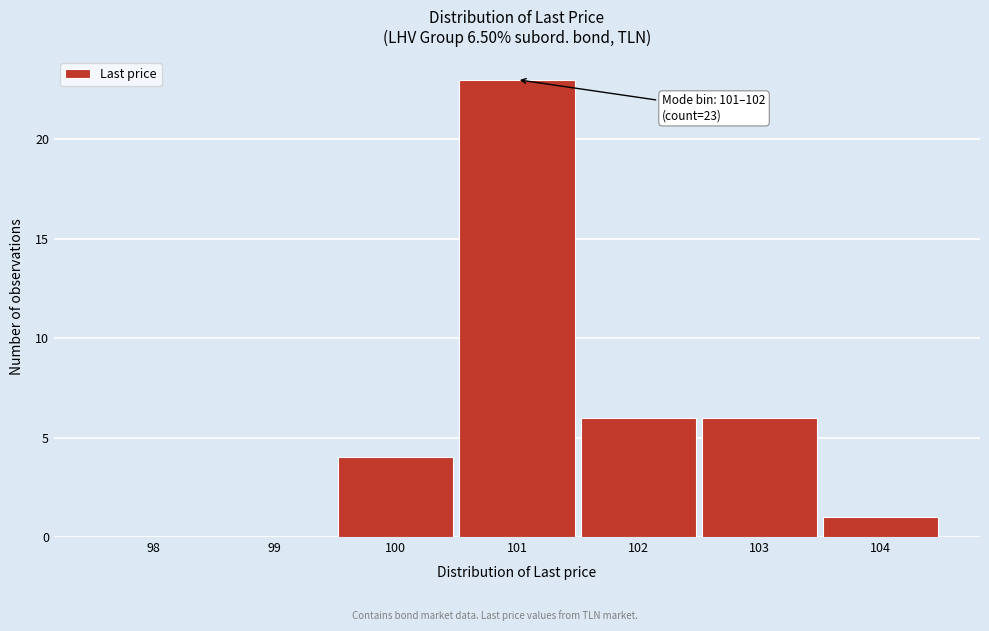

Reading right to left, list all the values displayed in this chart.

104=1	103=6	102=6	101=23	100=4	99=0	98=0